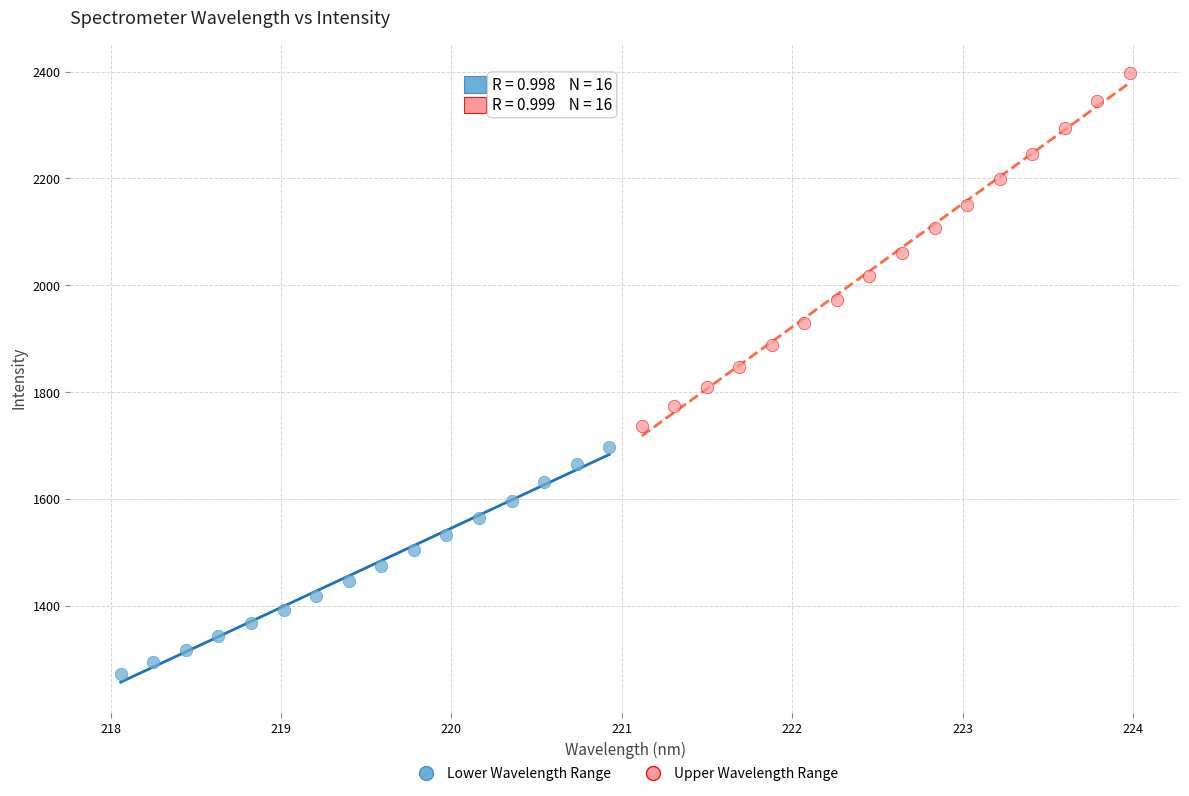

Which series reaches the minimum Y coordinate?

Lower Wavelength Range